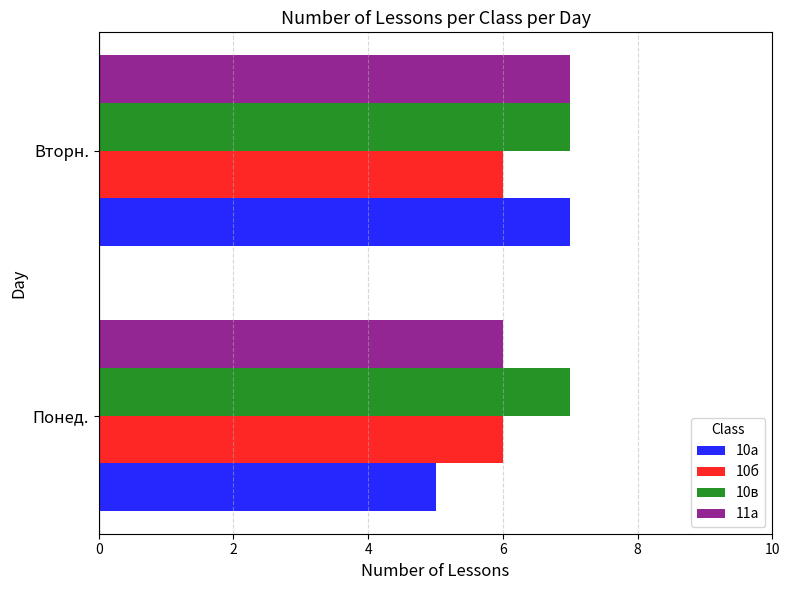

What is the total value across all series at Вторн.?

27